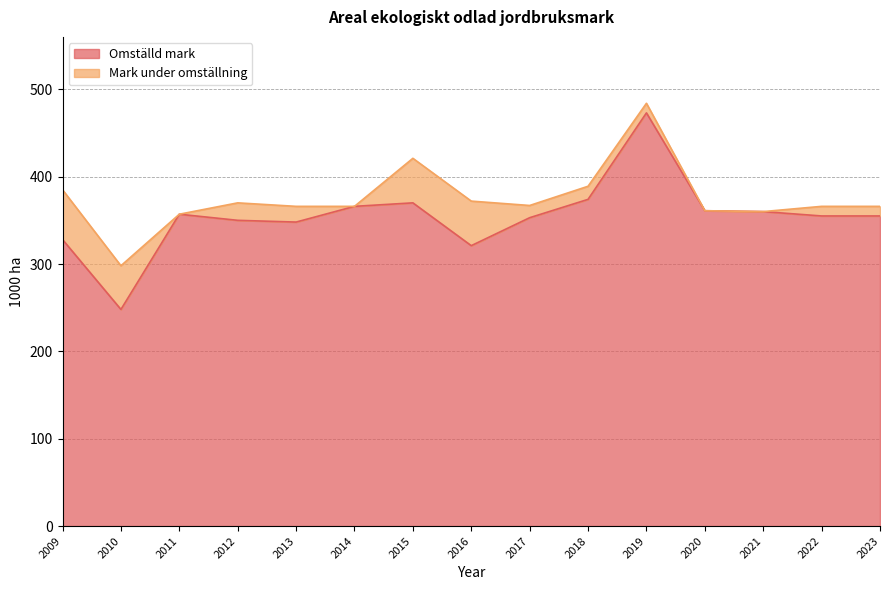

List the labels in order of value, largest first.

2019, 2018, 2015, 2014, 2020, 2021, 2011, 2022, 2023, 2017, 2012, 2013, 2009, 2016, 2010